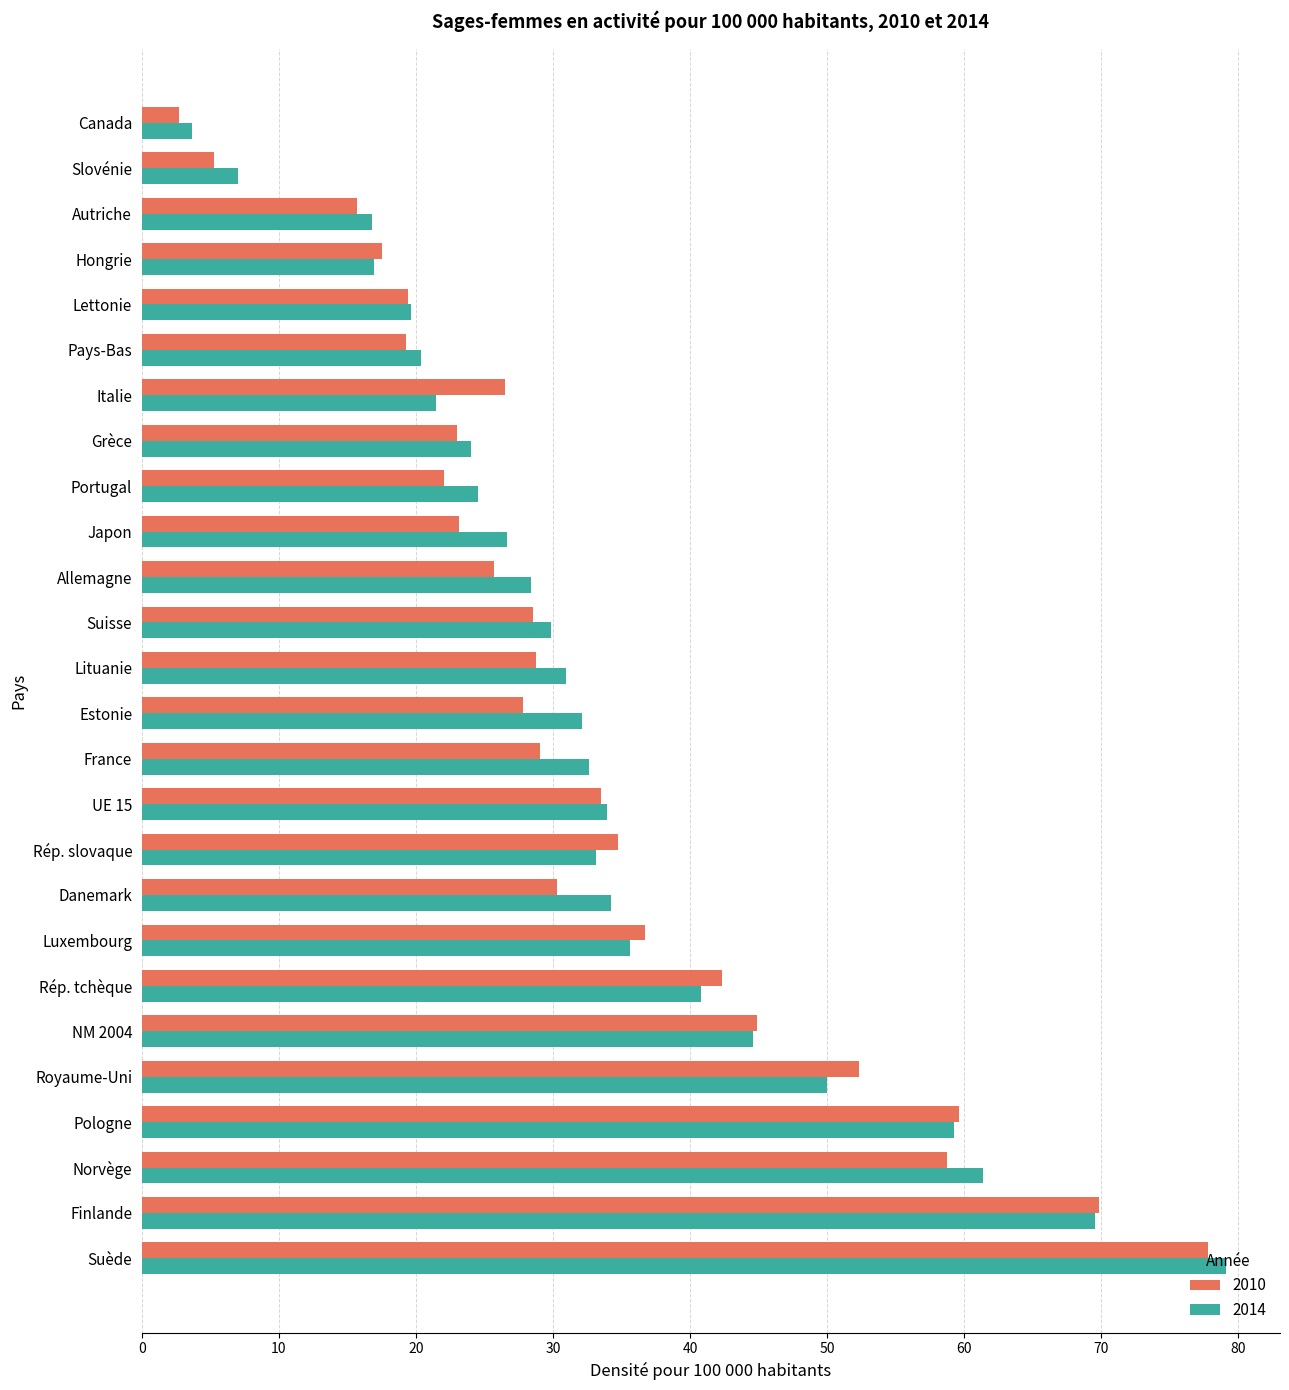

What is the sum of all 2014 values?

876.5